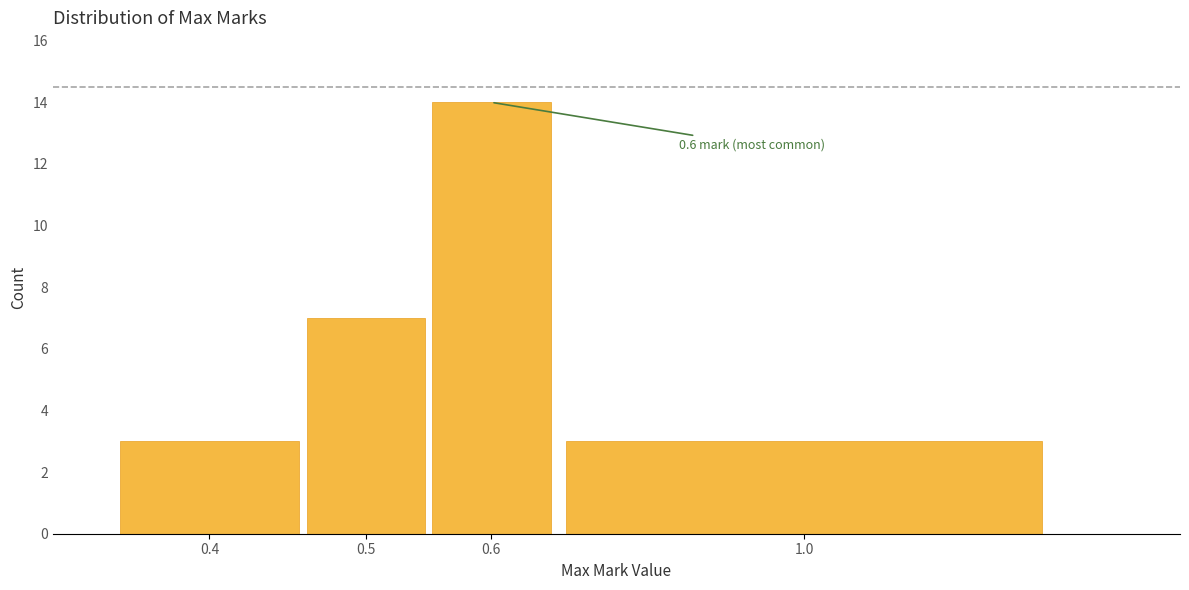

Reading left to right, list all the values displayed in this chart.

0.4=3	0.5=7	0.6=14	1.0=3